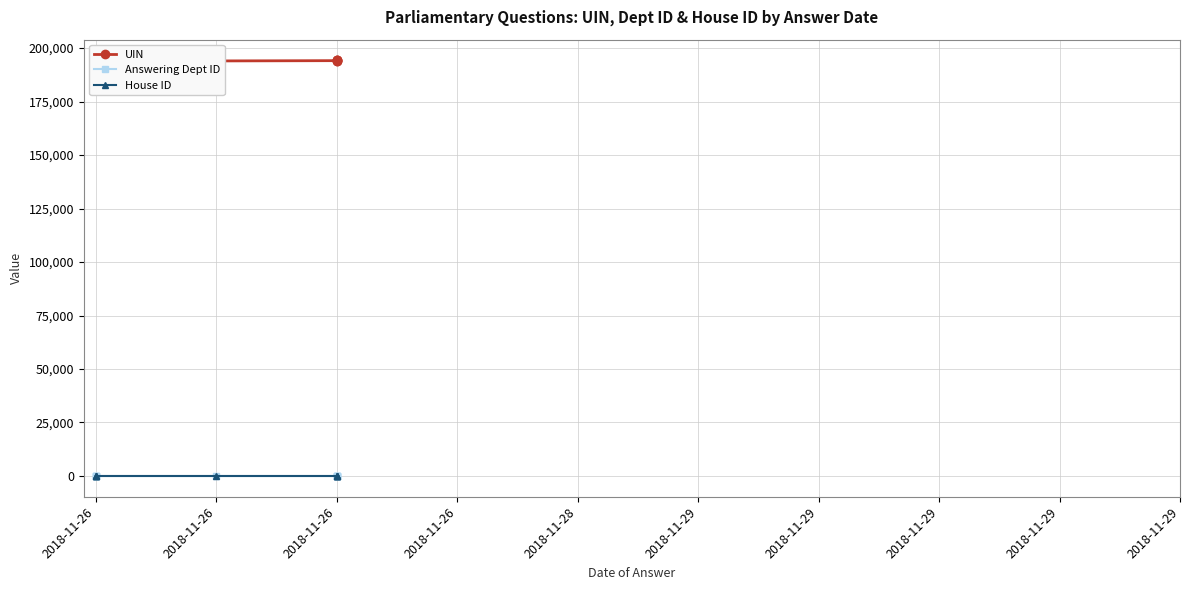

What is the minimum value for House ID?

1